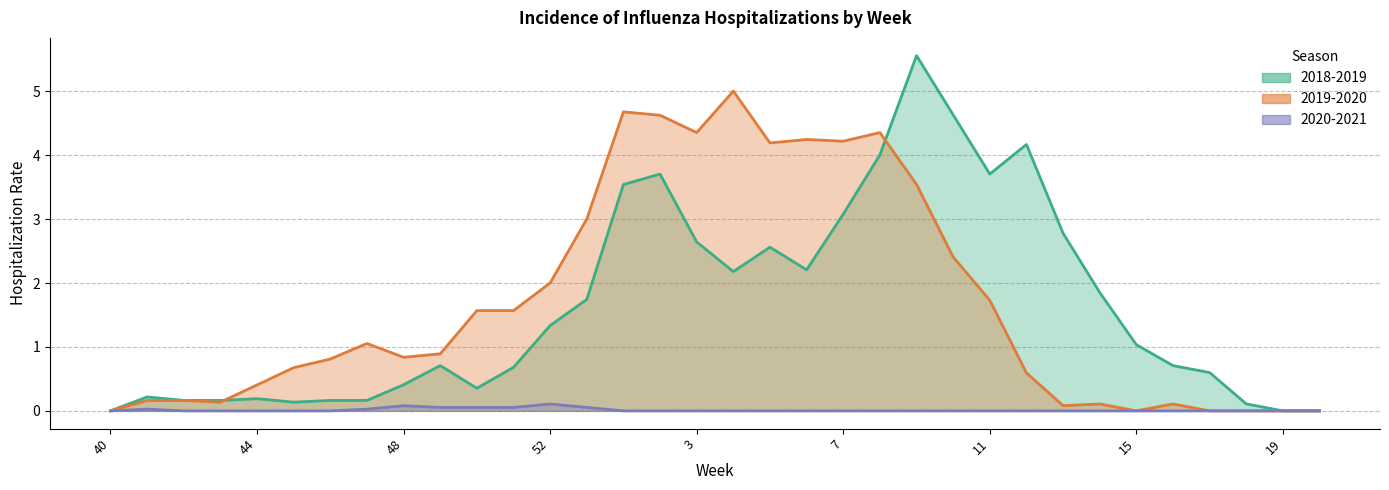

Which series has the largest total across all categories?

2019-2020